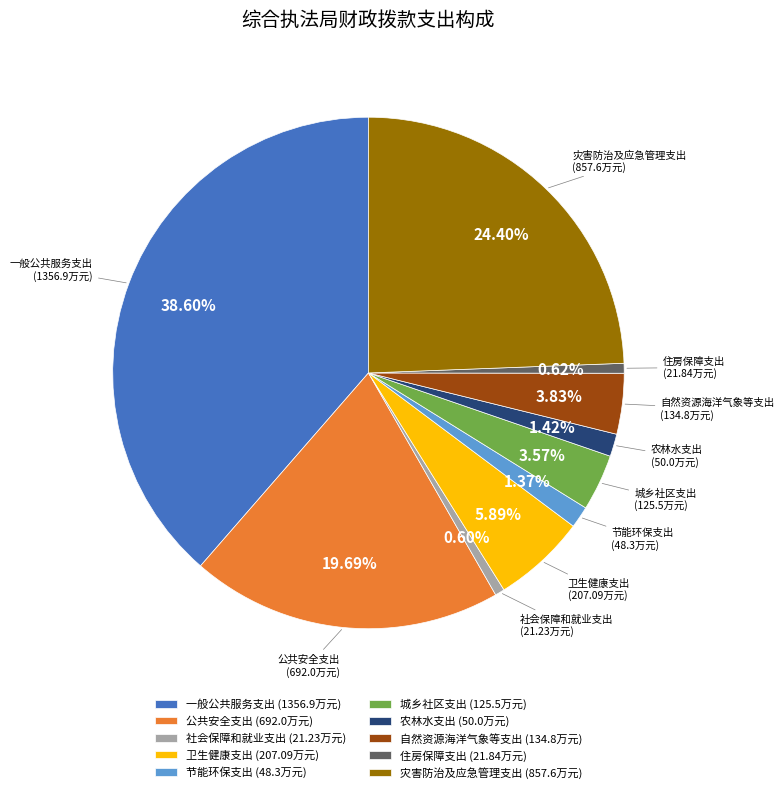

Count the number of slices in the pie.

10